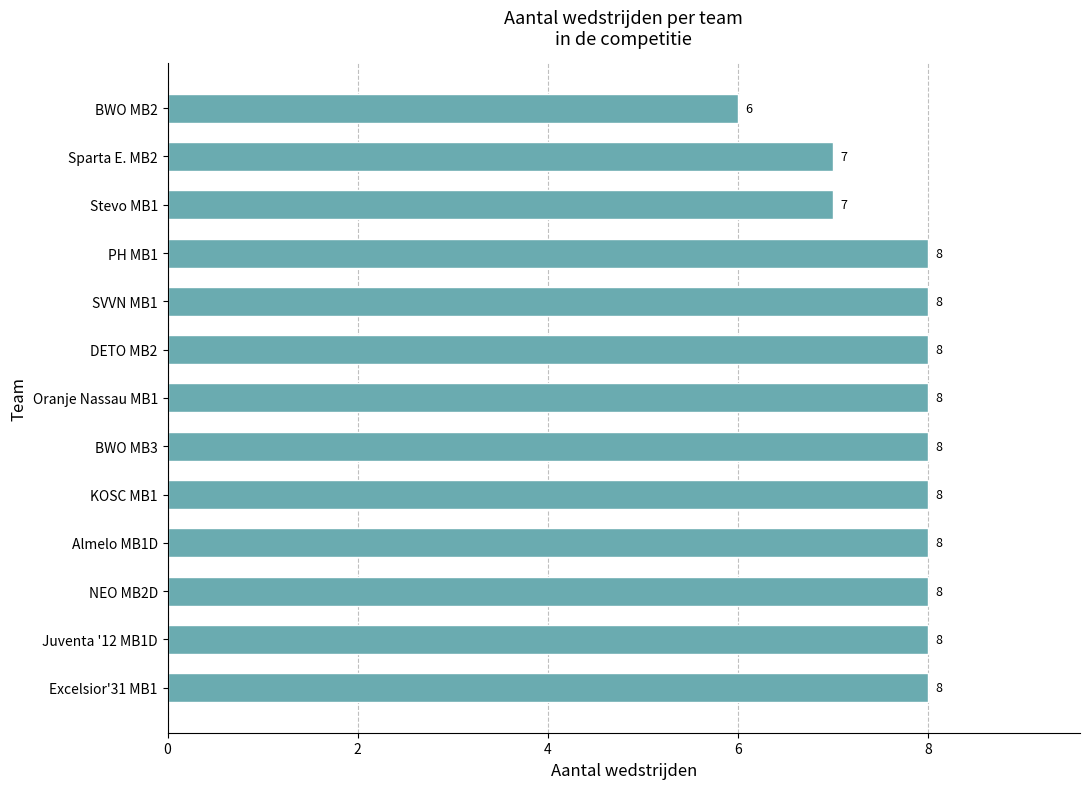

Between Stevo MB1 and PH MB1, which is larger?

PH MB1